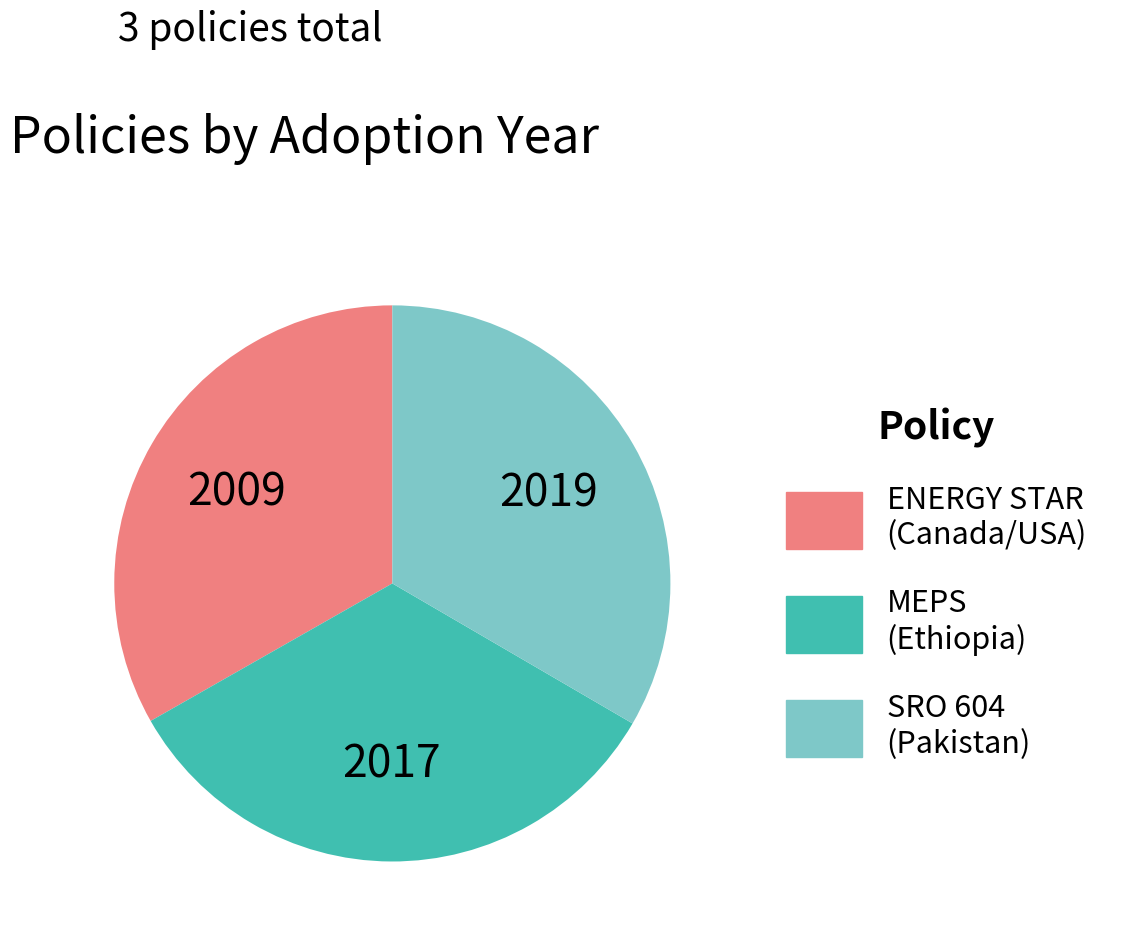

Is there a majority slice in this chart?

No